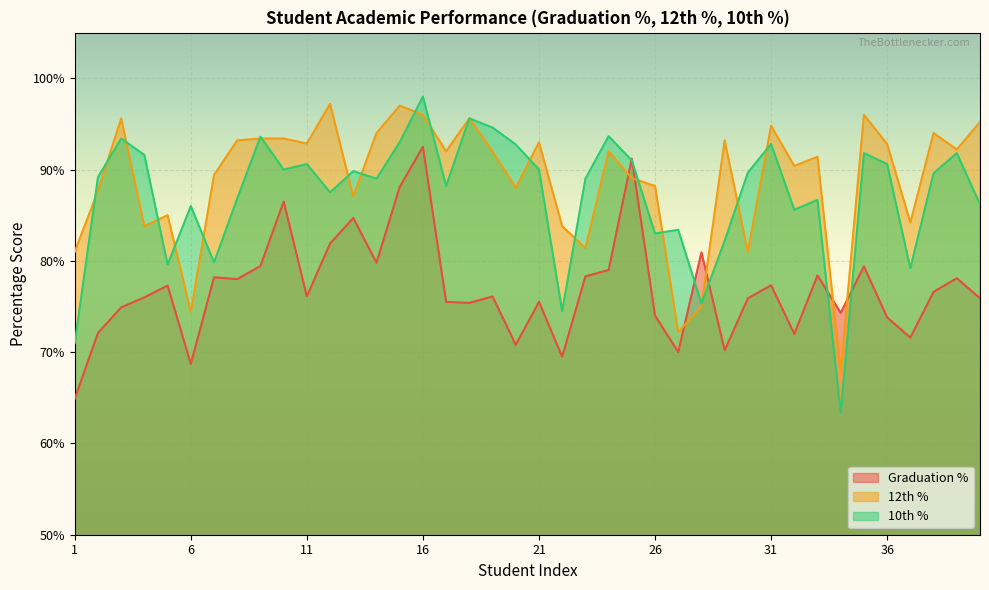

What is the spread (max minus min) of values at 1?

0.2